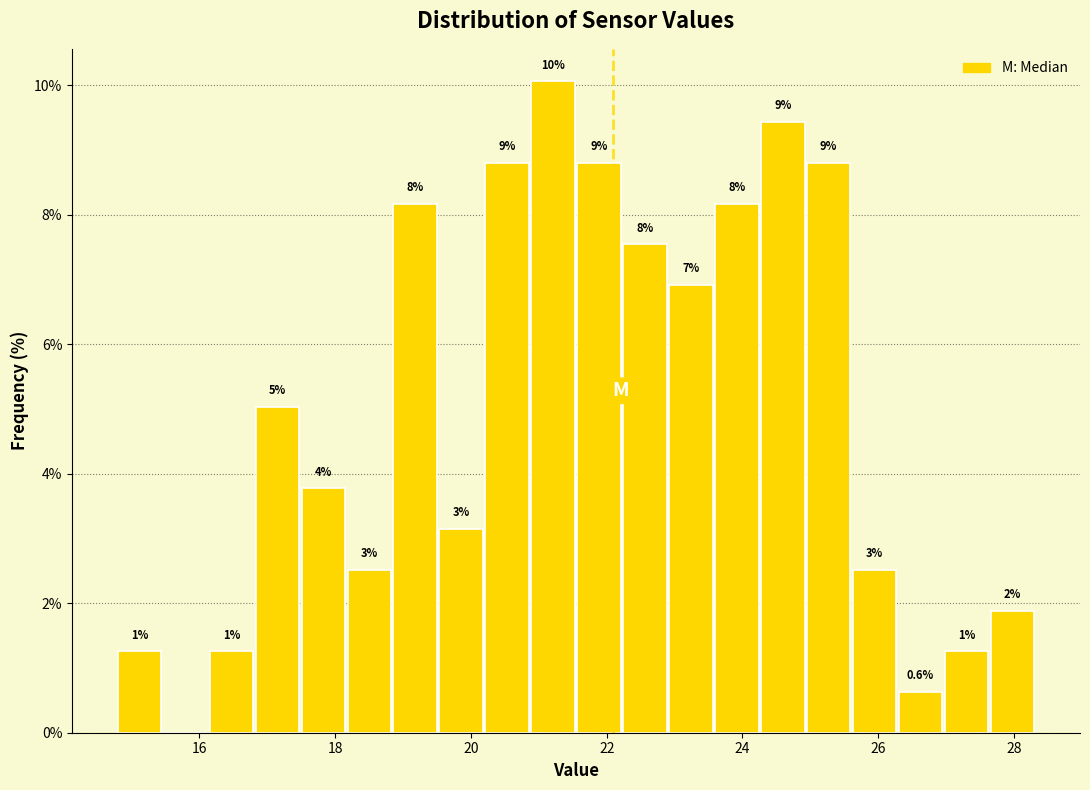

Read against the x-axis, roughly where is the centre of the tallest bar?

21.2